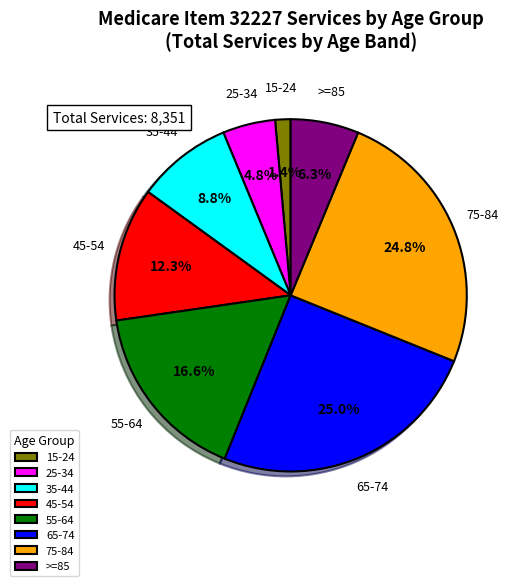

What is the smallest slice in the pie chart?

15-24